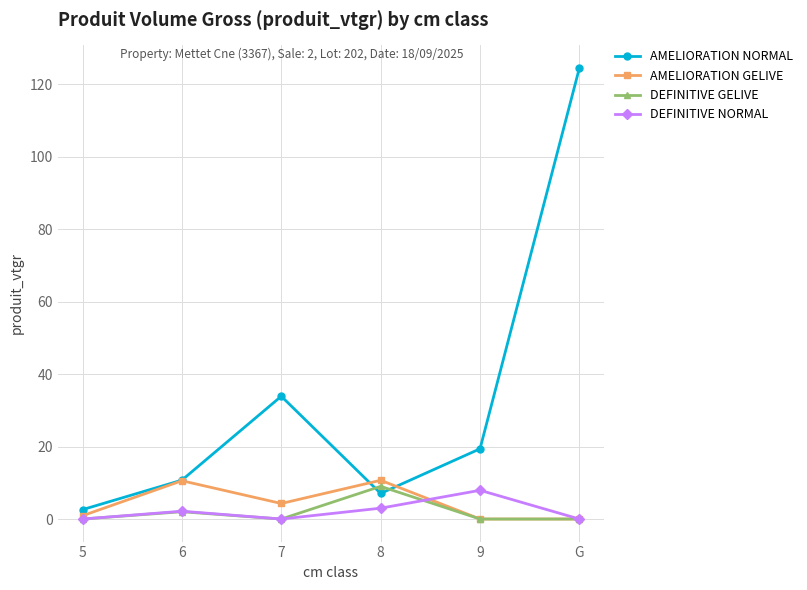

At which category does the chart reach its peak across all series?

G